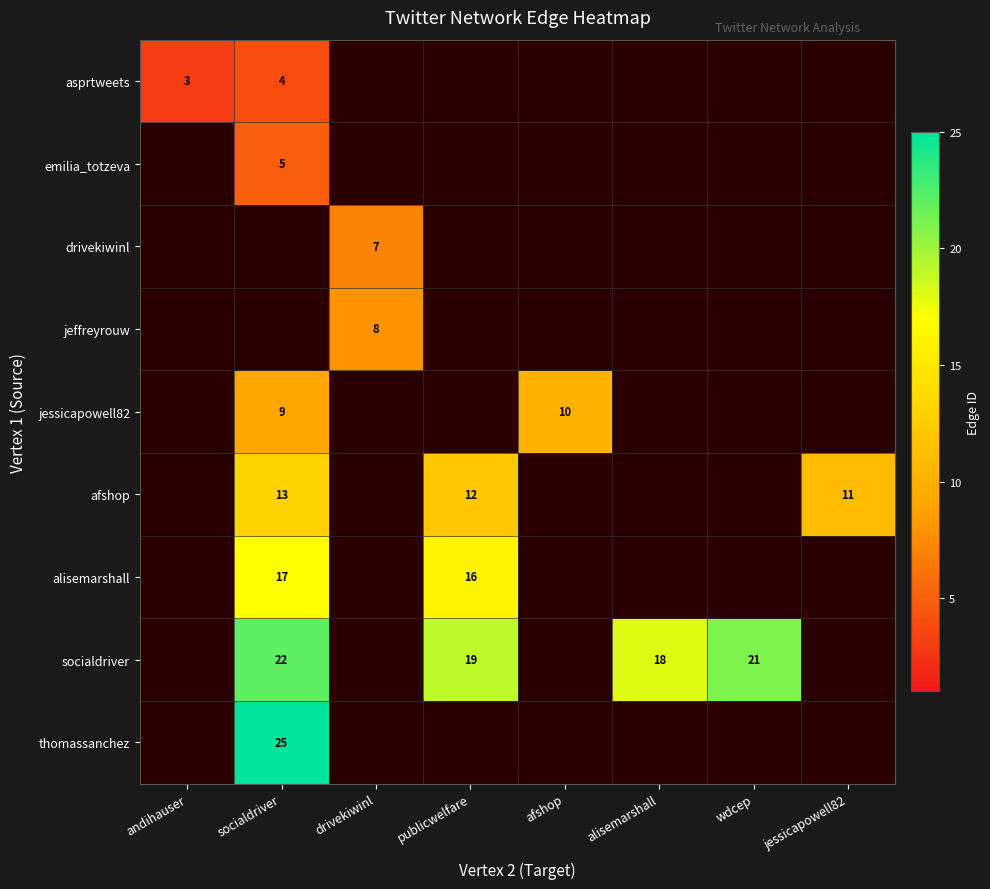

True or false: afshop has a value of 16 at publicwelfare.

False